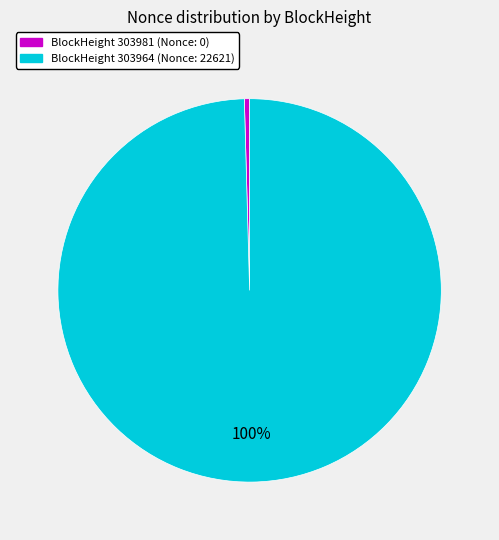

Count the number of slices in the pie.

2